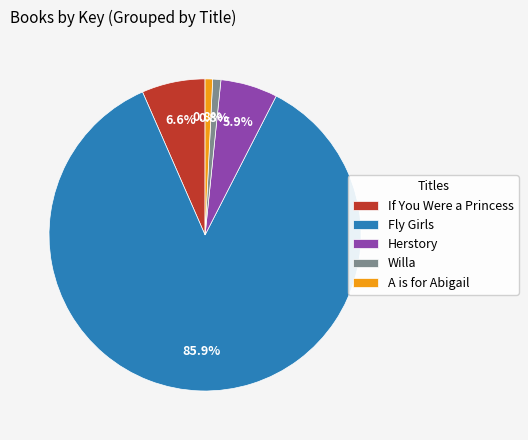

How many slices are in this pie chart?

5